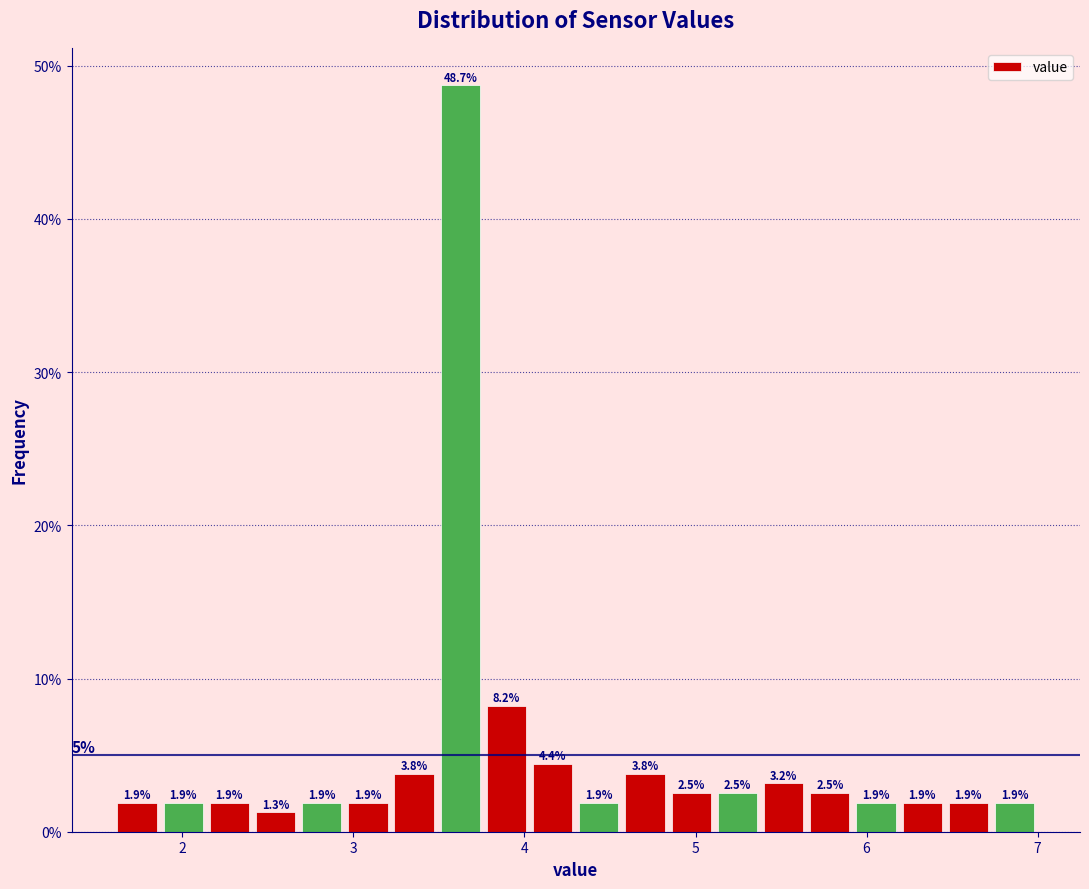

Read against the x-axis, roughly where is the centre of the tallest bar?

3.6